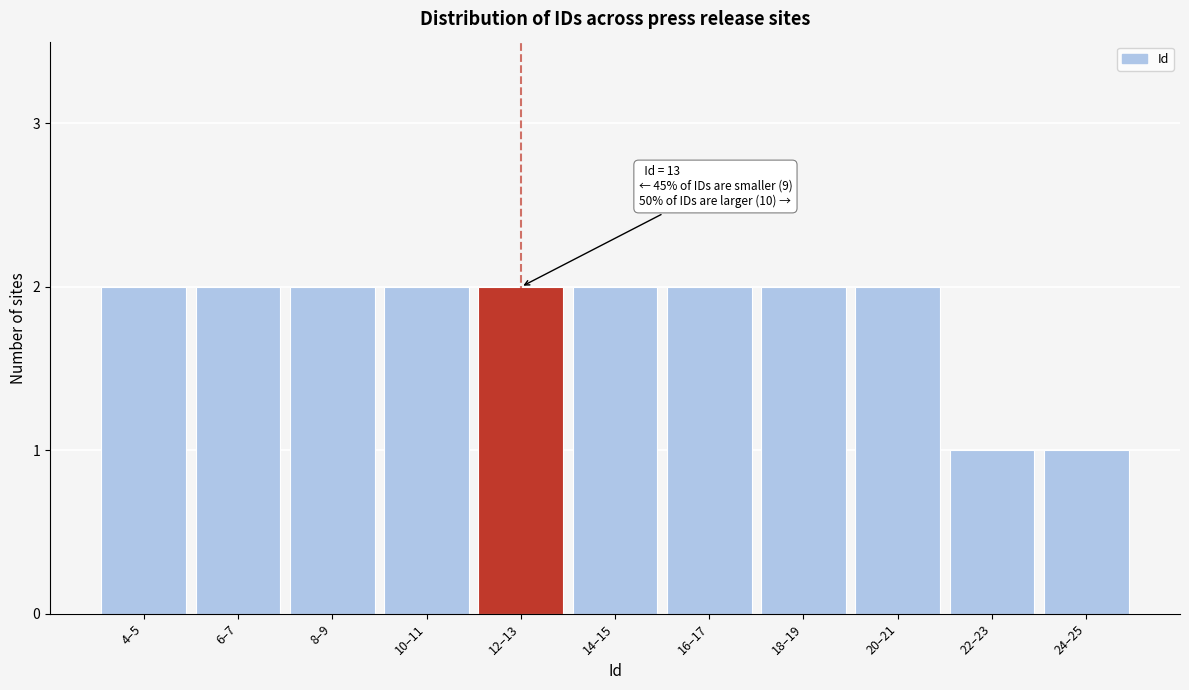

Reading left to right, transcribe all the data shown in this chart.

4–5=2	6–7=2	8–9=2	10–11=2	12–13=2	14–15=2	16–17=2	18–19=2	20–21=2	22–23=1	24–25=1